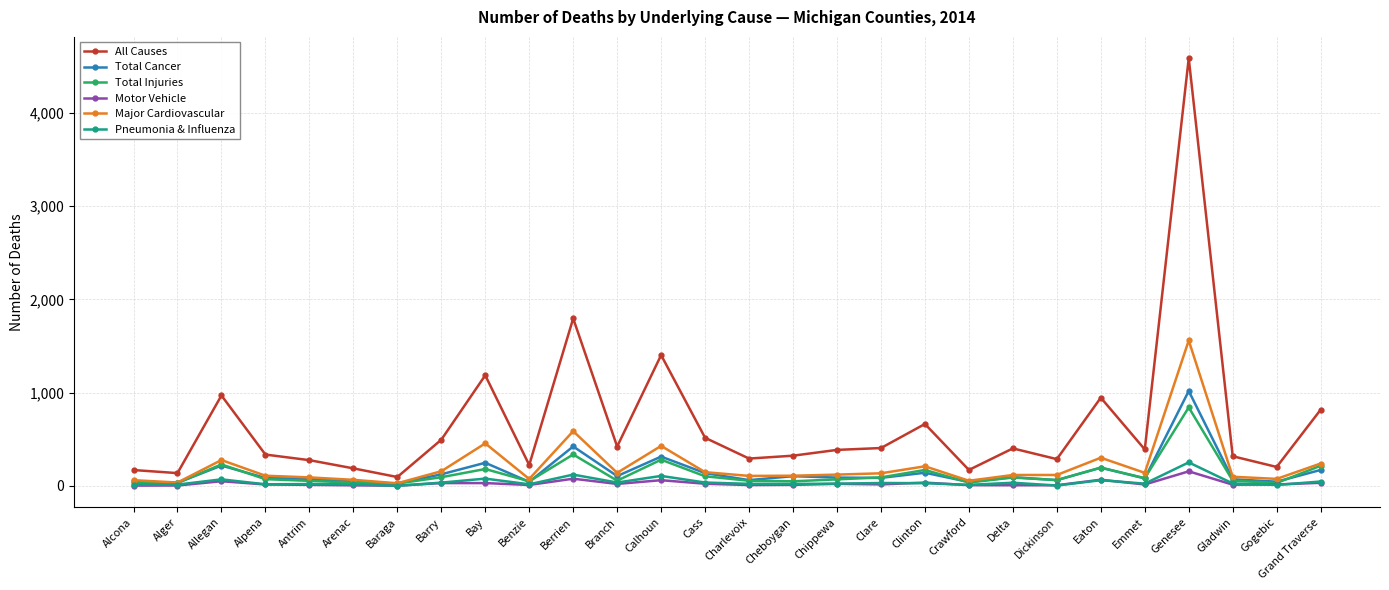

Which series has the largest range (max minus min)?

All Causes